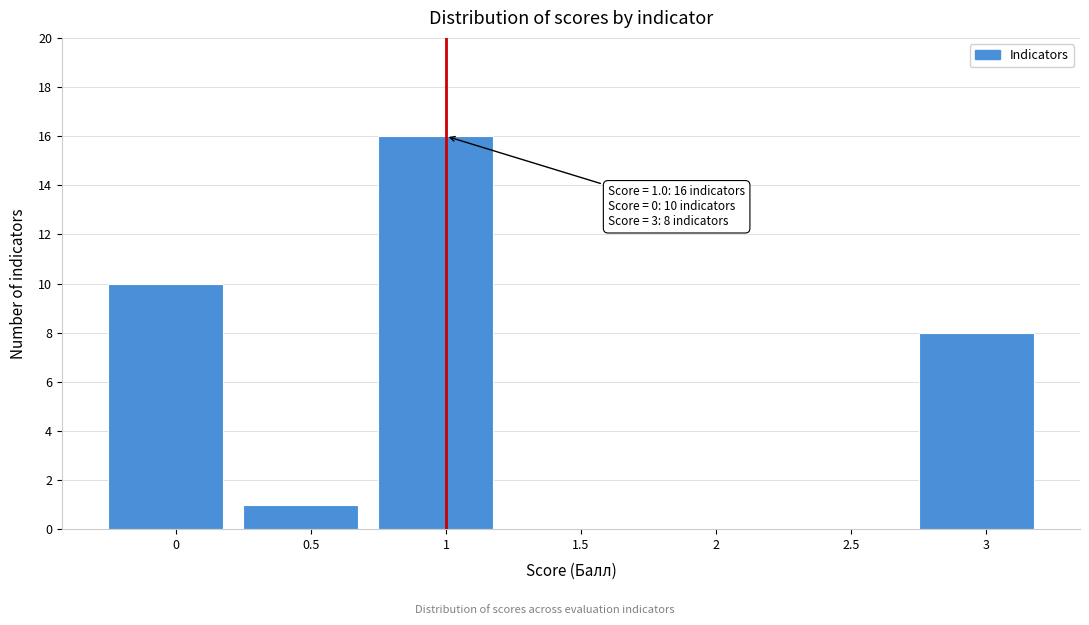

Reading left to right, what are all the values shown in this chart?

0=10	0.5=1	1=16	1.5=0	2=0	2.5=0	3=8